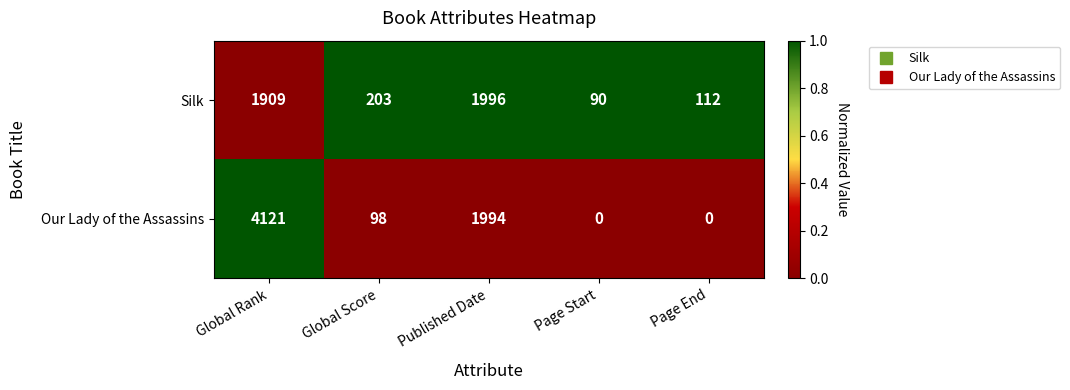

What is the spread (max minus min) of values at Global Score?

105